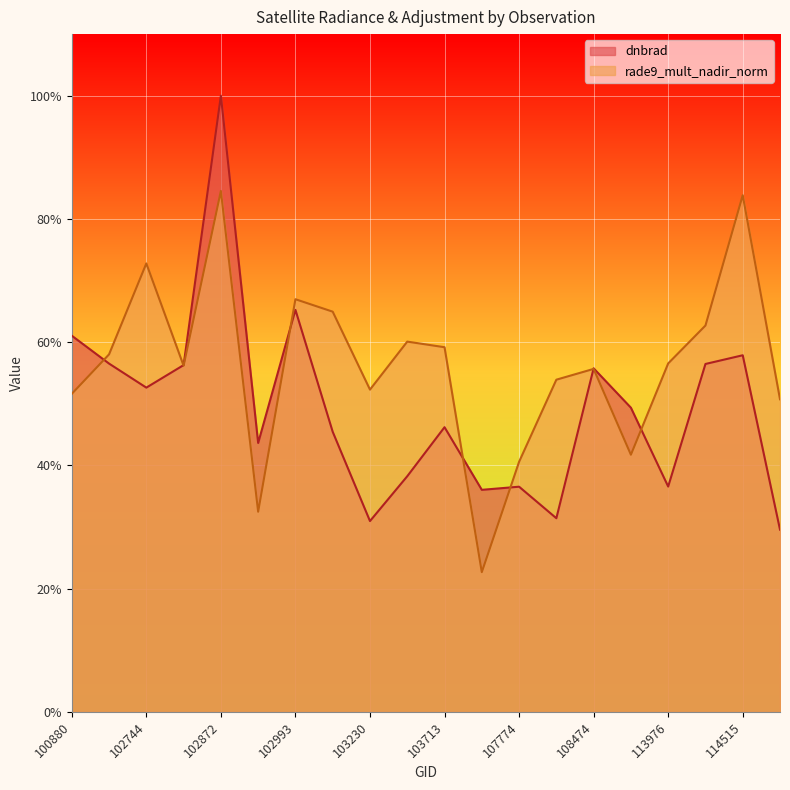

The value of dnbrad at 103112 is 0.5. True or false?

True